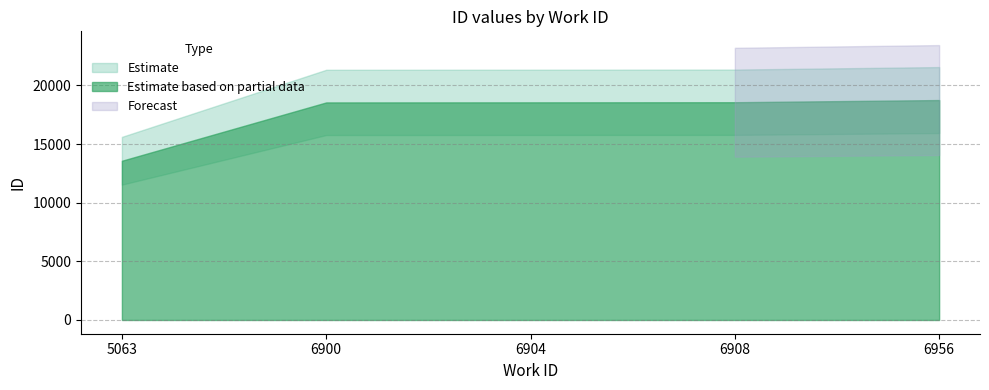

What is the ratio of the value at 6908 to the value at 5063?

1.4